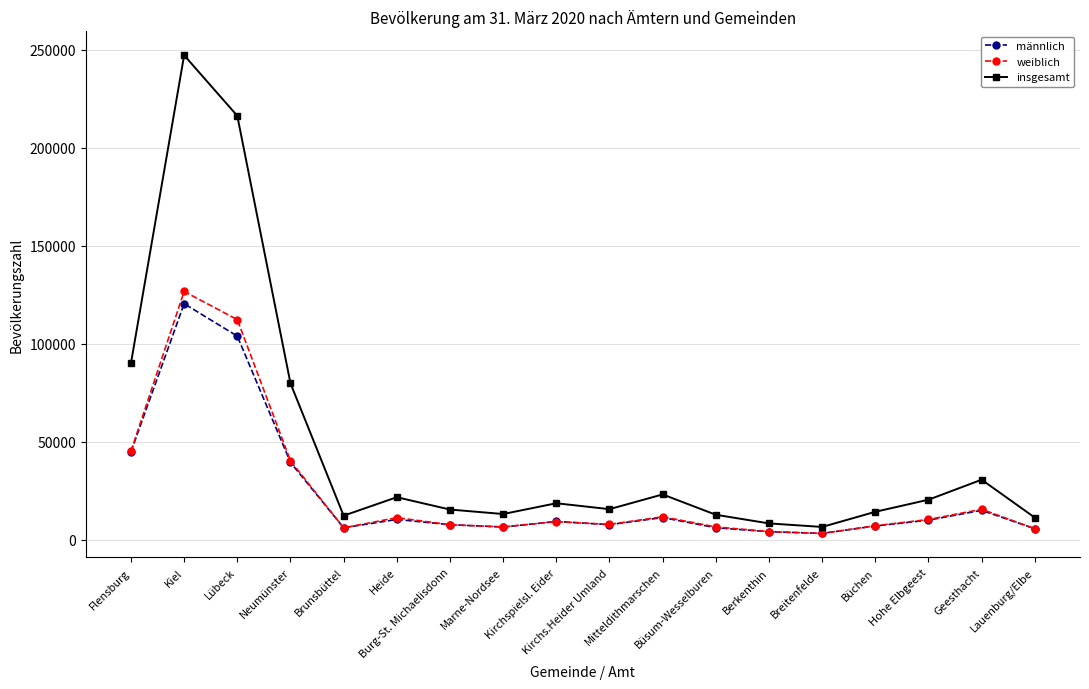

At which label does insgesamt reach its peak?

Kiel